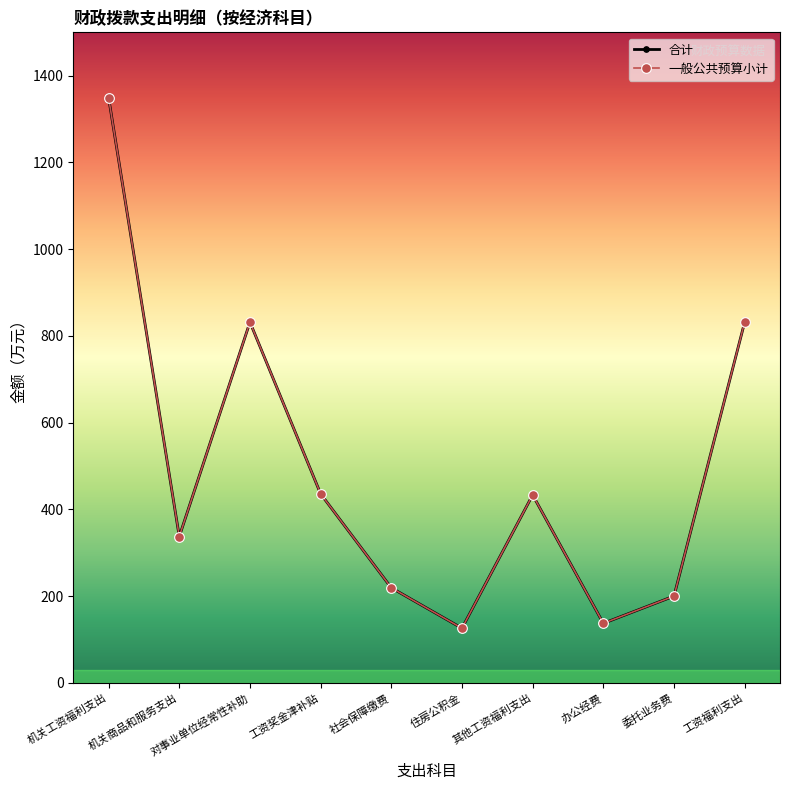

How many interior local valleys does the 一般公共预算小计 series have?

3